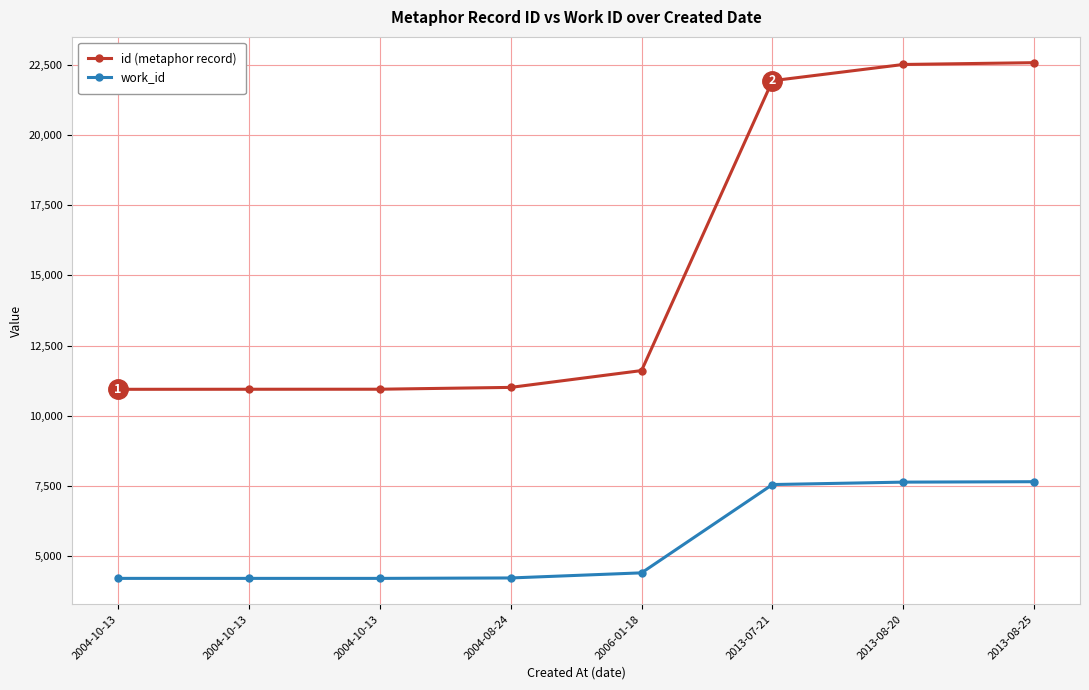

How many lines are shown in the chart?

2